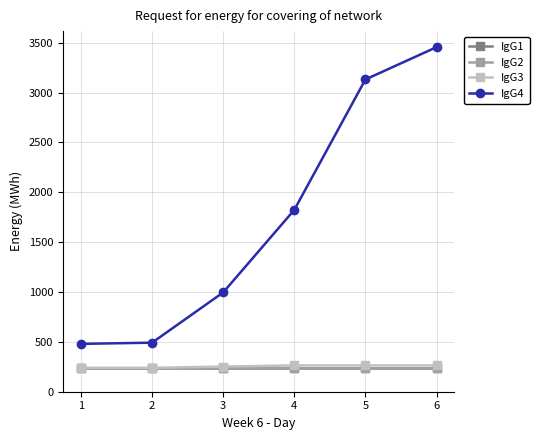

Is this an area chart (filled region under the line)?

No